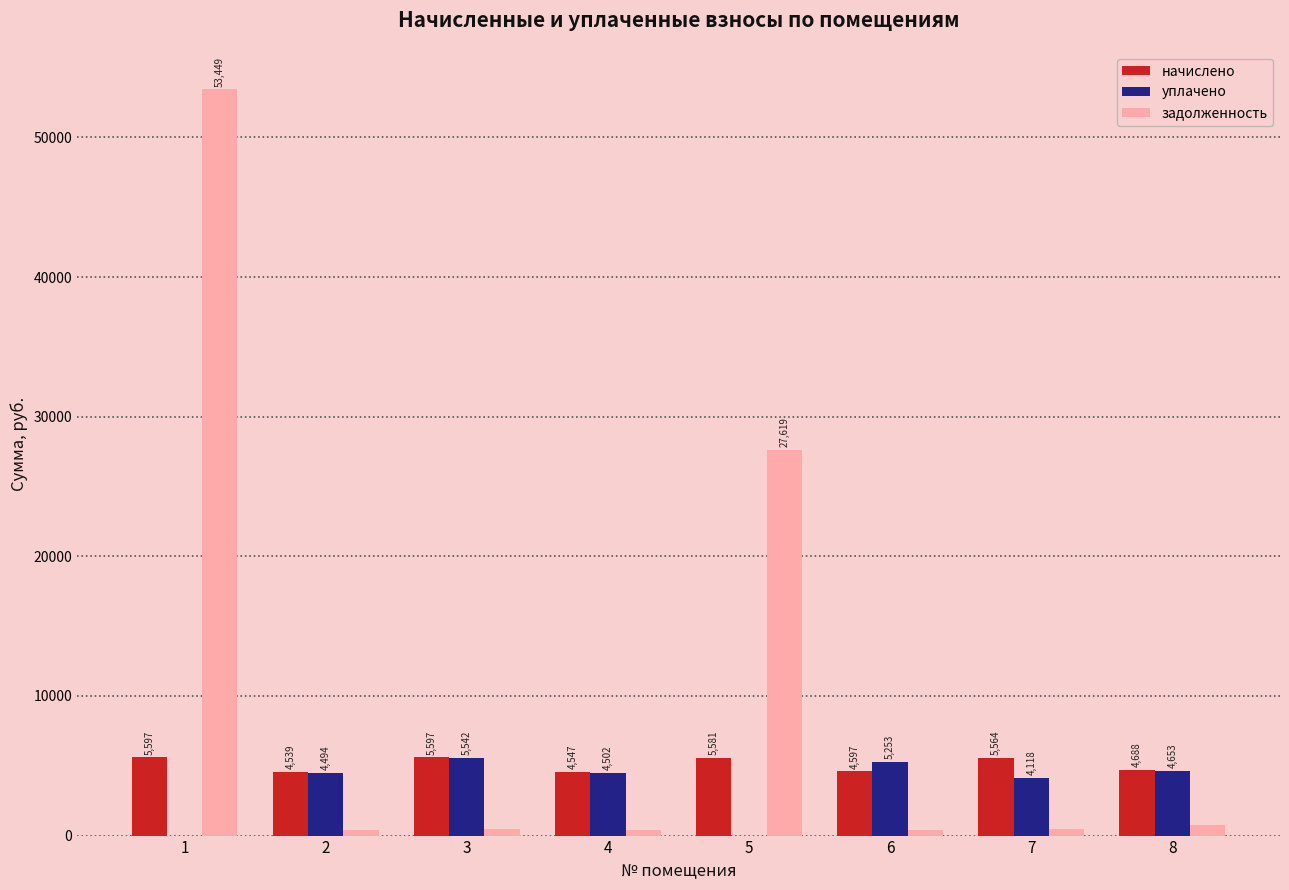

At which category is the sum across all series the highest?

1